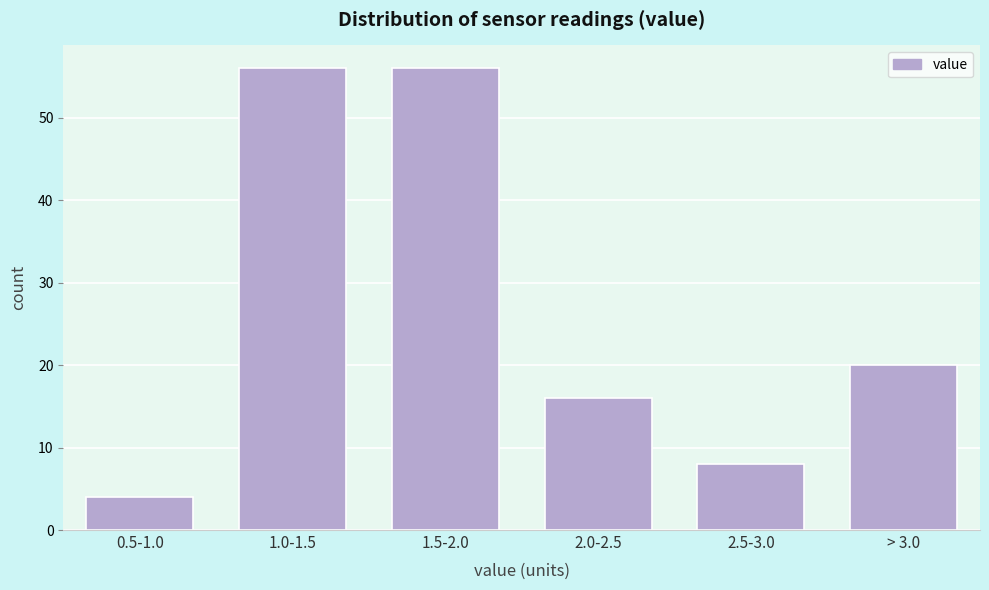

Reading left to right, extract all data points from this chart.

0.5-1.0=4	1.0-1.5=56	1.5-2.0=56	2.0-2.5=16	2.5-3.0=8	> 3.0=20